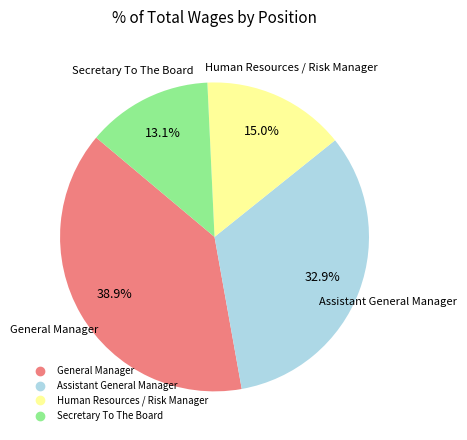

True or false: General Manager accounts for 48% of the total.

False